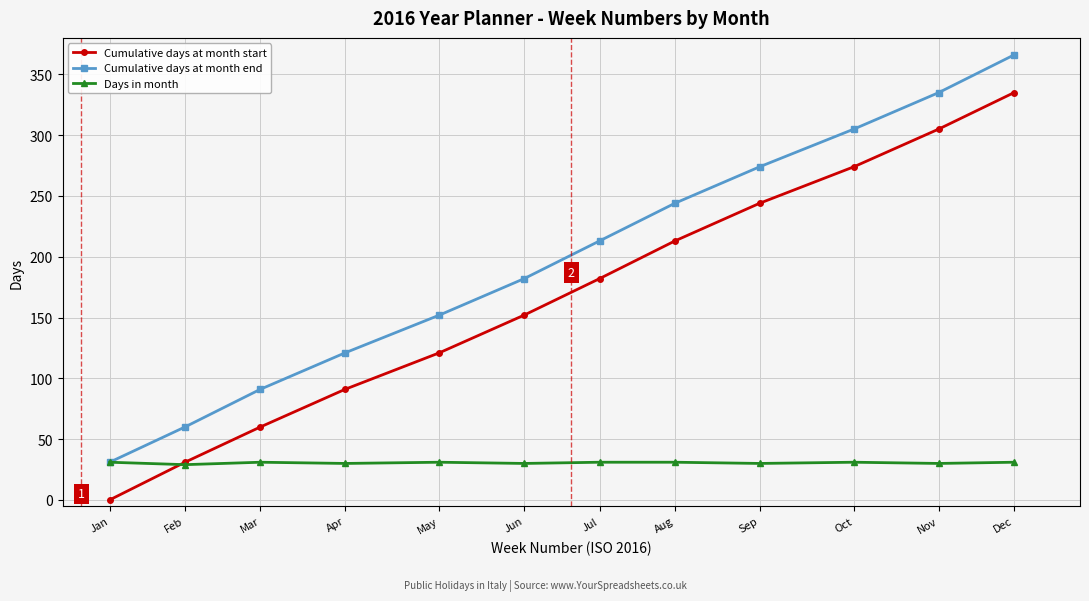

What are all the series names shown in the legend?

Cumulative days at month start, Cumulative days at month end, Days in month